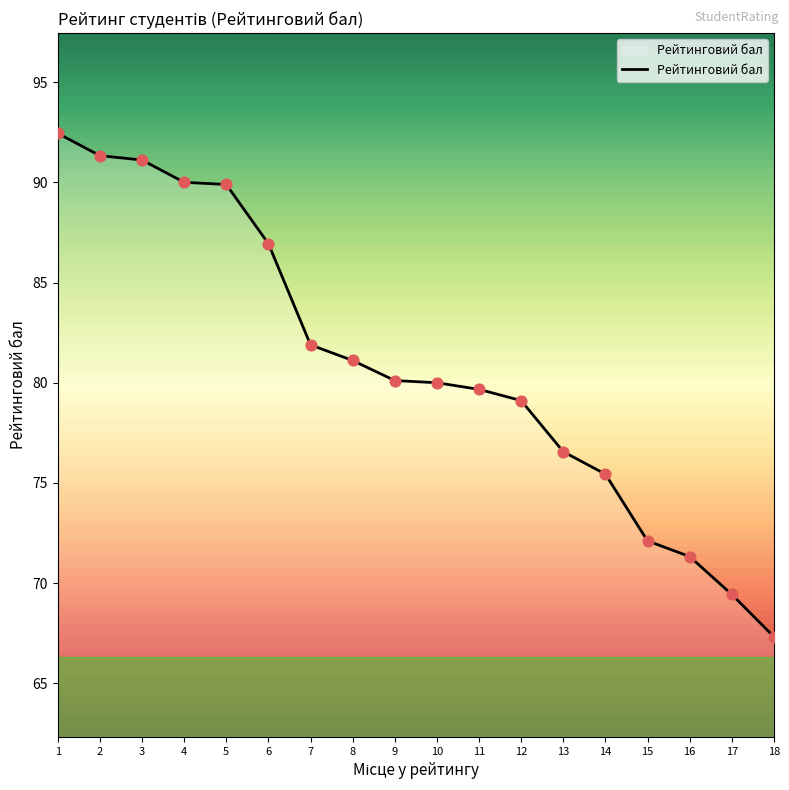

What is the change in value from 7 to 10?

-1.9